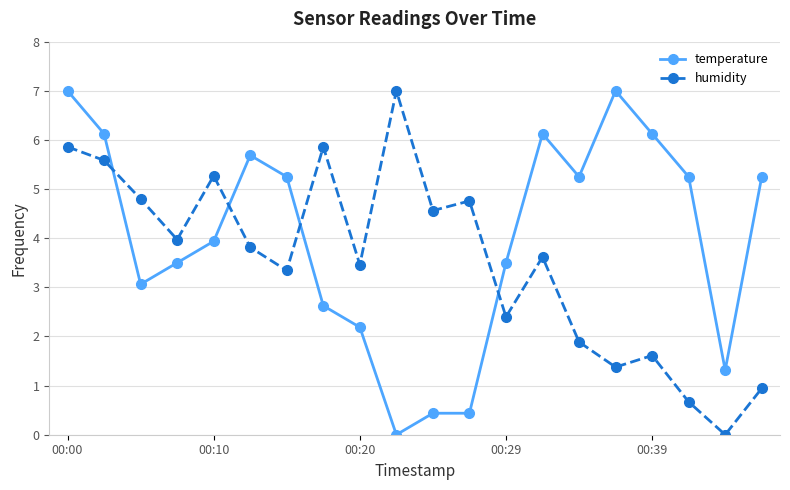

How many lines are shown in the chart?

2